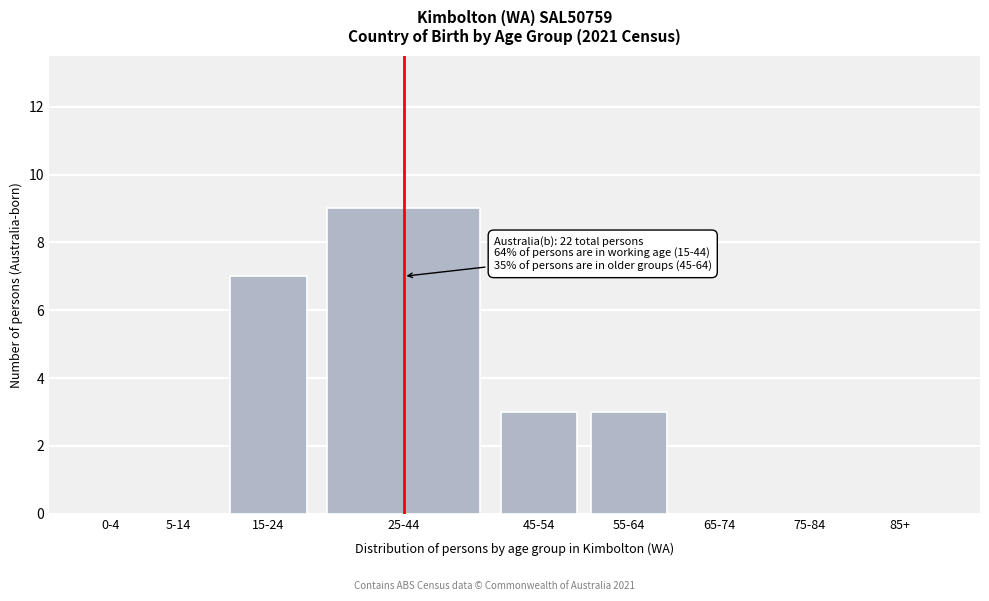

Reading right to left, list all the values displayed in this chart.

85+=0	75-84=0	65-74=0	55-64=3	45-54=3	25-44=9	15-24=7	5-14=0	0-4=0